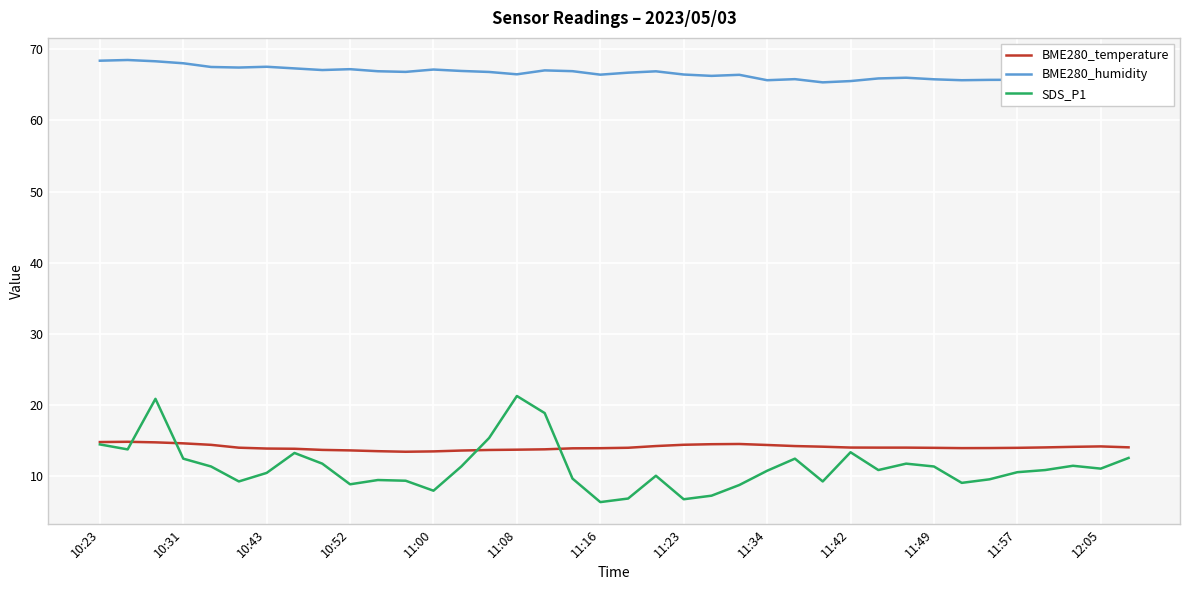

Which series has the widest spread of values?

SDS_P1